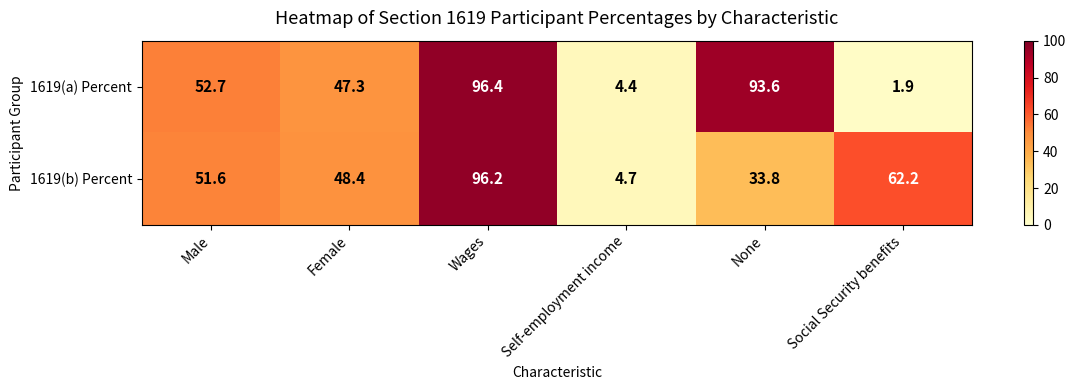

What is the spread (max minus min) of values at Self-employment income?

0.3